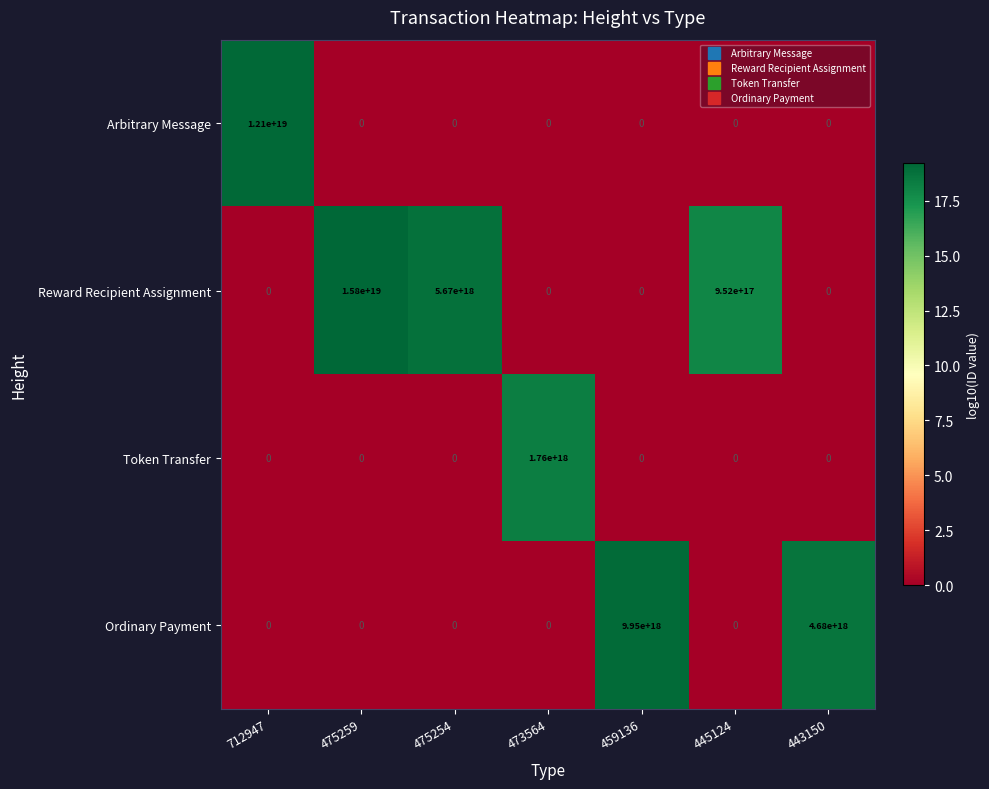

Between 712947 and 459136, which series saw the biggest shift?

Arbitrary Message